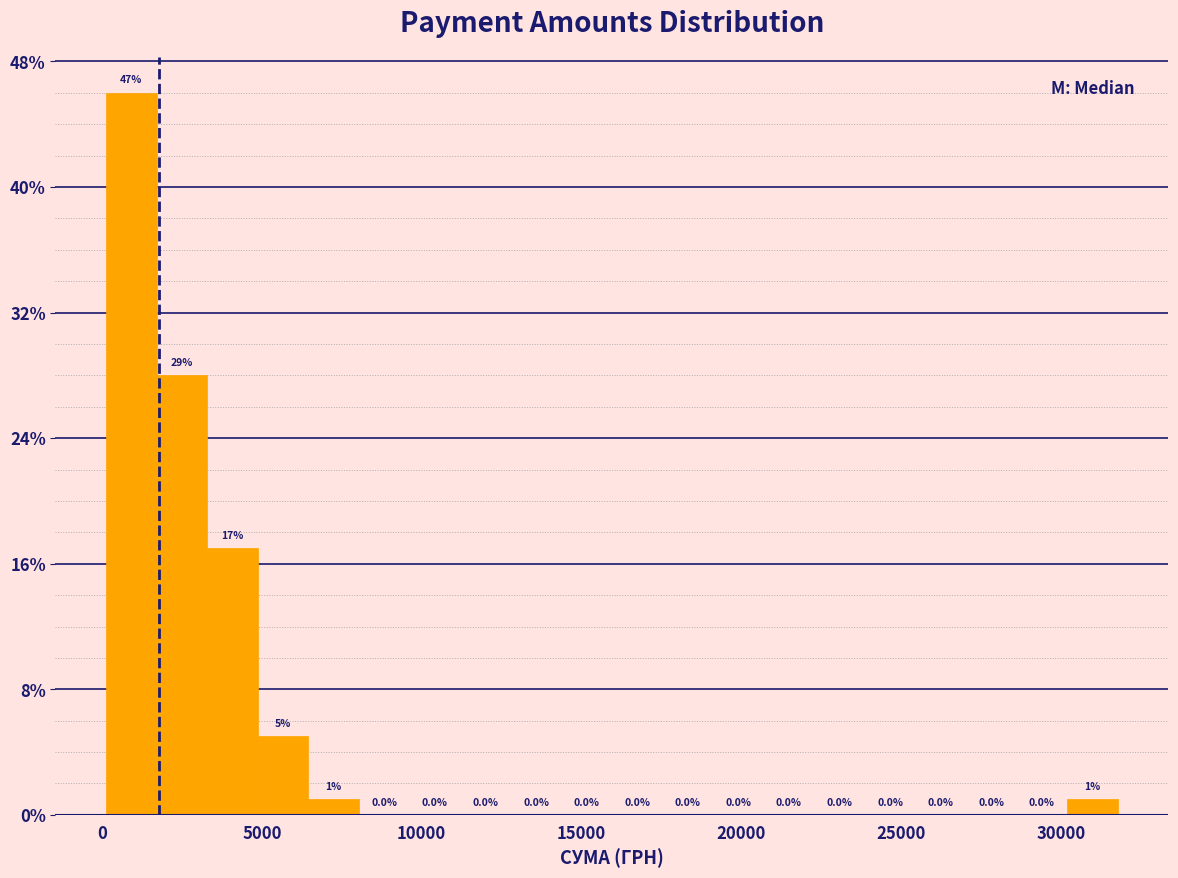

Around what value on the x-axis is the tallest bar? Give the approximate position of its centre, as read against the axis.

1000